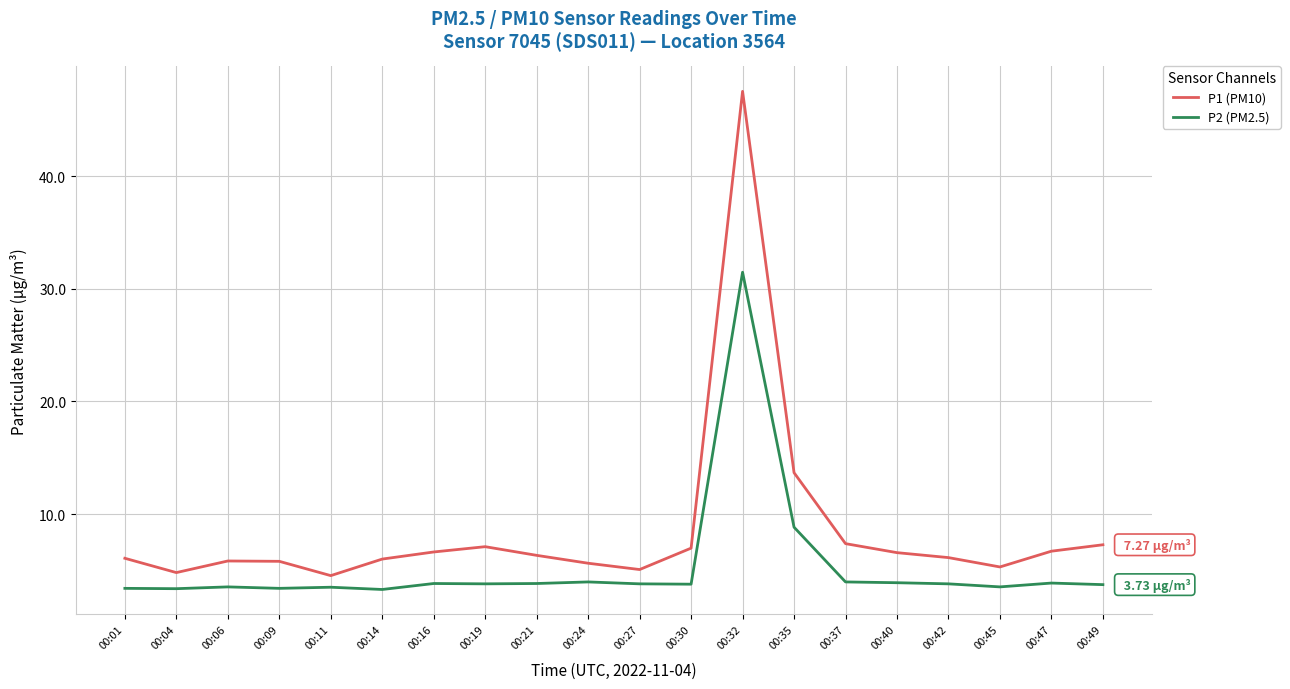

What is the average value of the P2 (PM2.5) series?

5.3